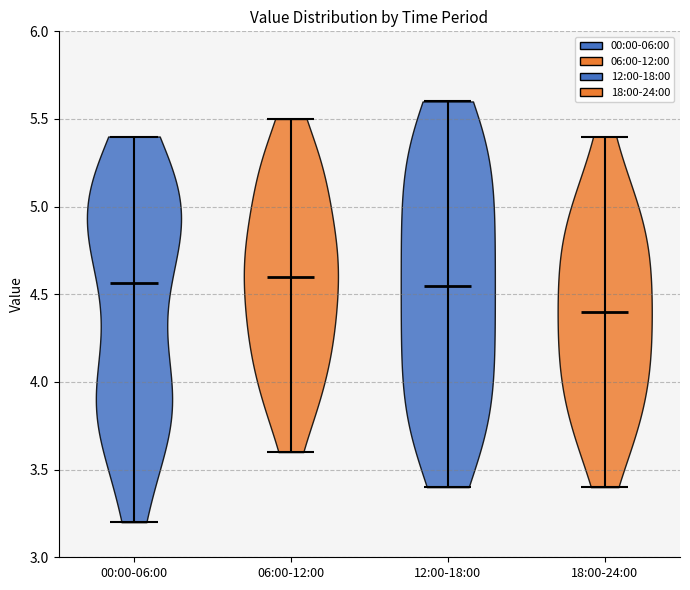

Reading left to right, read every violin against the y-axis: where its median line is, and the lowest and highest points it reaches. The values are not printed on the chart, so give them approximately, as read against the axis.

00:00-06:00: median line 4.55, lowest point 3.20, highest point 5.40
06:00-12:00: median line 4.60, lowest point 3.60, highest point 5.50
12:00-18:00: median line 4.55, lowest point 3.40, highest point 5.60
18:00-24:00: median line 4.40, lowest point 3.40, highest point 5.40